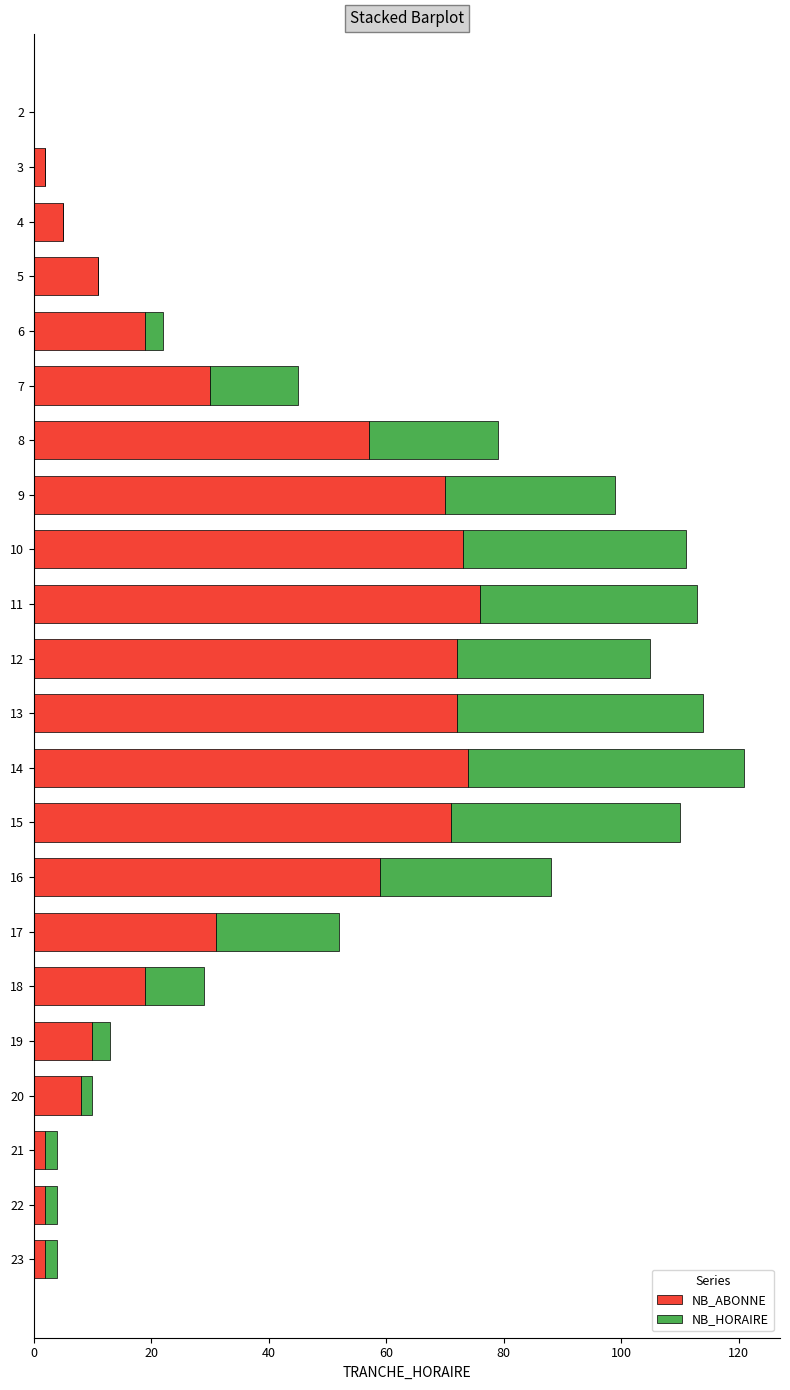

Is it true that NB_ABONNE equals 8 at 20?

True